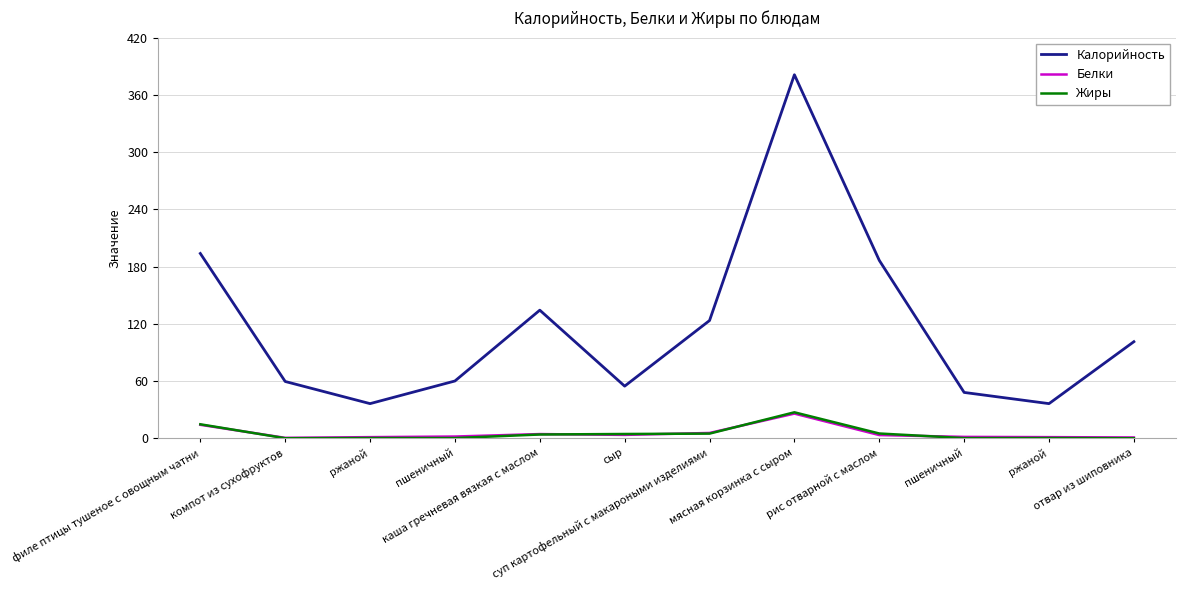

True or false: Калорийность has a value of 59.5 at компот из сухофруктов.

True